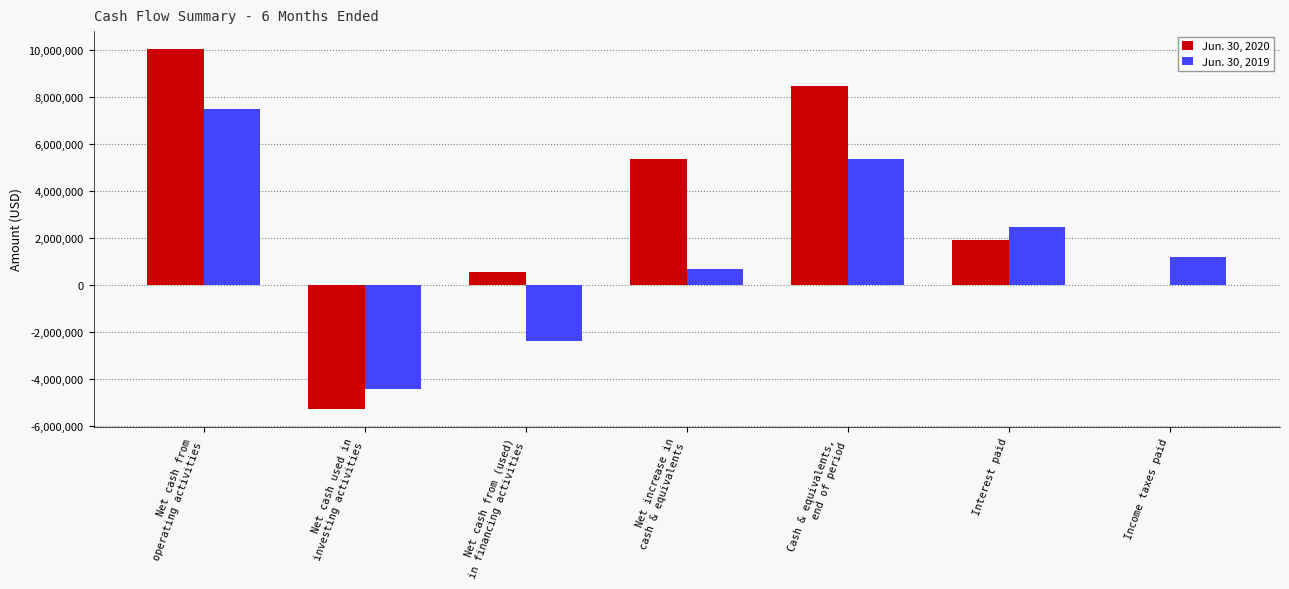

What are all the series names shown in the legend?

Jun. 30, 2020, Jun. 30, 2019